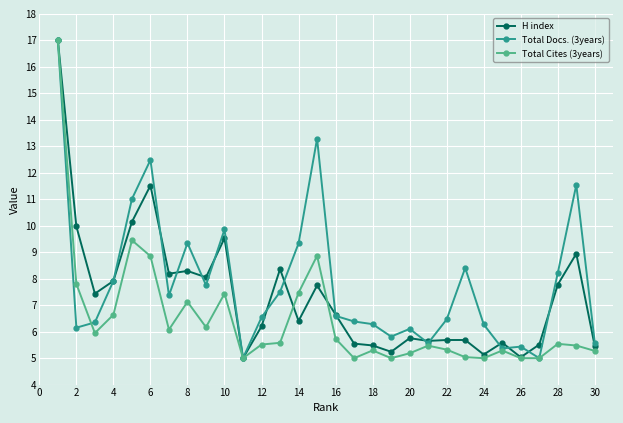

What is the maximum value shown in the chart?

17.0